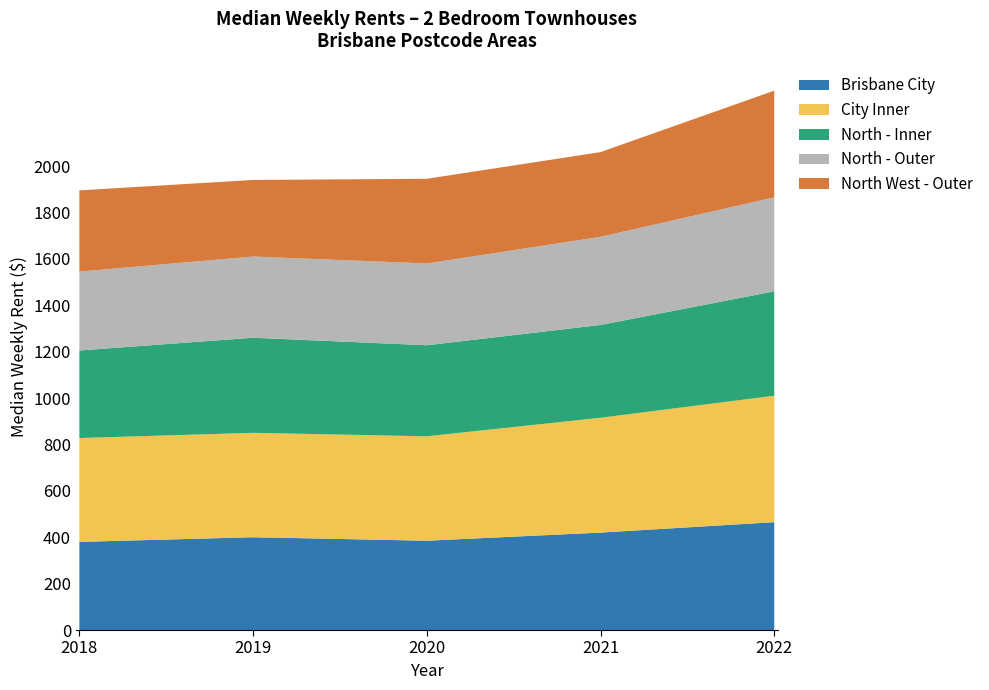

Reading left to right, transcribe all the data shown in this chart.

Brisbane City: 380.0	400.0	385.0	420.0	465.0
City Inner: 447.5	450.0	450.0	495.0	545.0
North - Inner: 377.5	410.0	392.5	400.0	450.0
North - Outer: 340.0	350.0	352.5	380.0	405.0
North West - Outer: 350.0	330.0	365.0	365.0	460.0